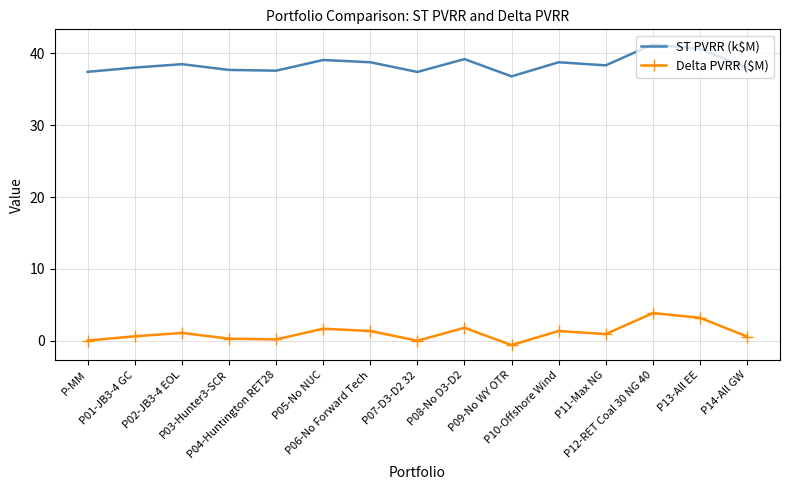

Rank the series by their maximum value, from highest to lowest.

ST PVRR (k$M), Delta PVRR ($M)